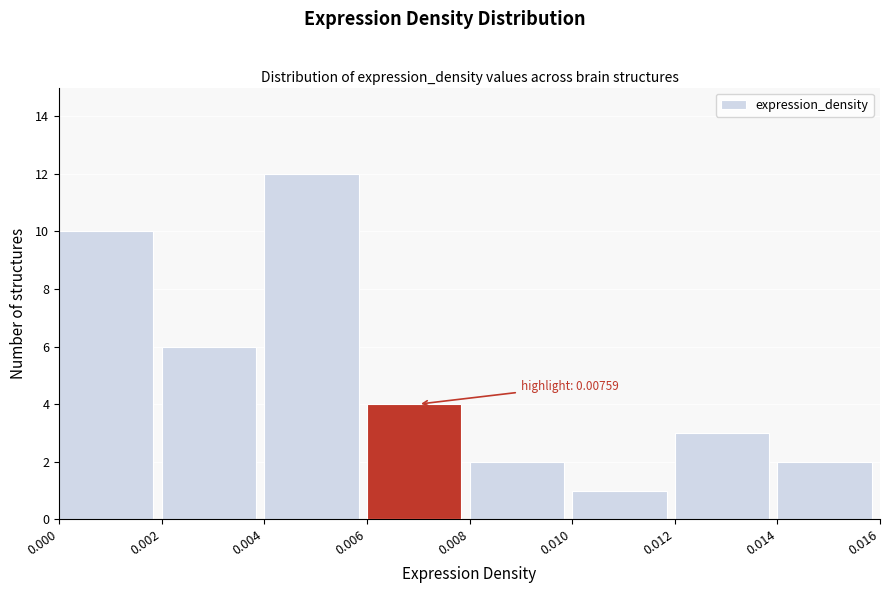

Which range on the x-axis has the tallest bar?

0.004 to 0.006